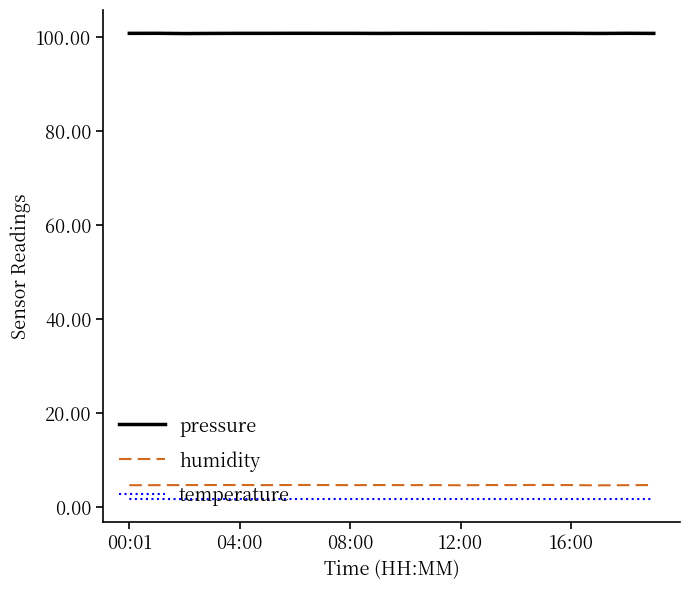

What is the lowest value of the pressure series?

100.7